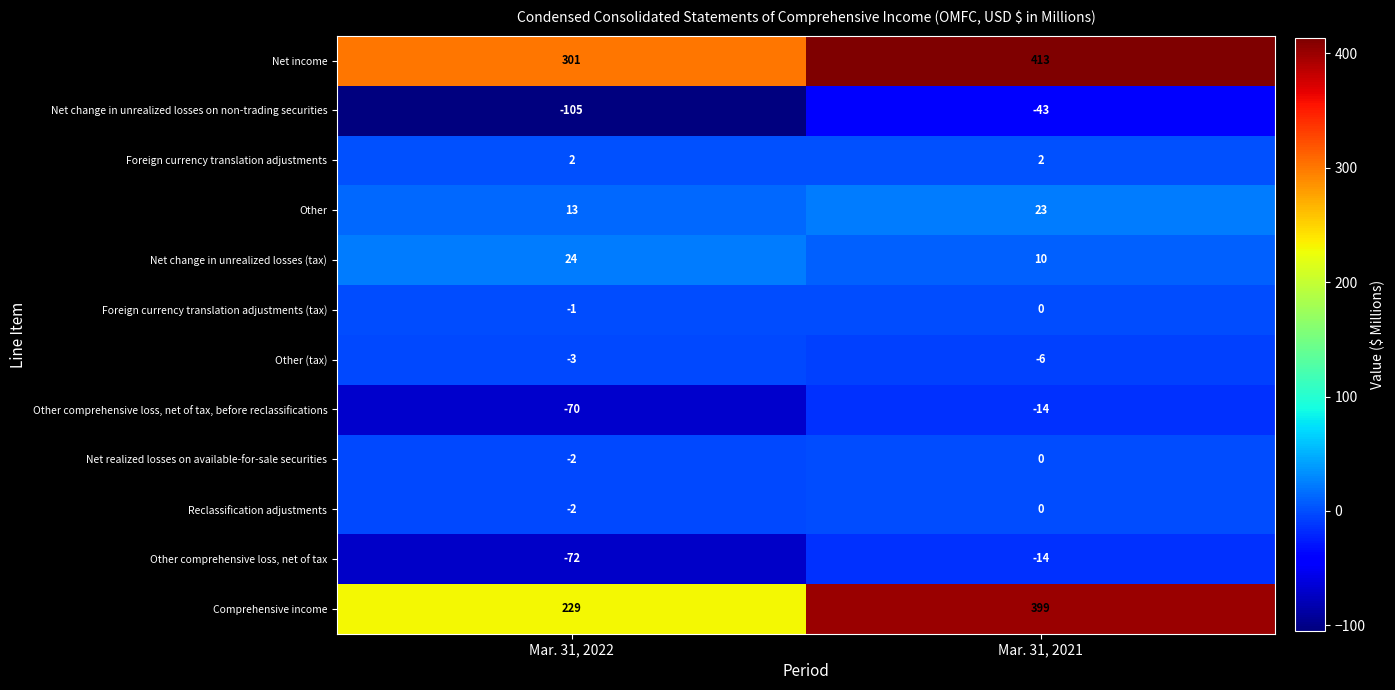

Reading right to left, what are all the values shown in this chart?

Net income: Mar. 31, 2021=413	Mar. 31, 2022=301
Net change in unrealized losses on non-trading securities: Mar. 31, 2021=-43	Mar. 31, 2022=-105
Foreign currency translation adjustments: Mar. 31, 2021=2	Mar. 31, 2022=2
Other: Mar. 31, 2021=23	Mar. 31, 2022=13
Net change in unrealized losses (tax): Mar. 31, 2021=10	Mar. 31, 2022=24
Foreign currency translation adjustments (tax): Mar. 31, 2021=0	Mar. 31, 2022=-1
Other (tax): Mar. 31, 2021=-6	Mar. 31, 2022=-3
Other comprehensive loss, net of tax, before reclassifications: Mar. 31, 2021=-14	Mar. 31, 2022=-70
Net realized losses on available-for-sale securities: Mar. 31, 2021=0	Mar. 31, 2022=-2
Reclassification adjustments: Mar. 31, 2021=0	Mar. 31, 2022=-2
Other comprehensive loss, net of tax: Mar. 31, 2021=-14	Mar. 31, 2022=-72
Comprehensive income: Mar. 31, 2021=399	Mar. 31, 2022=229